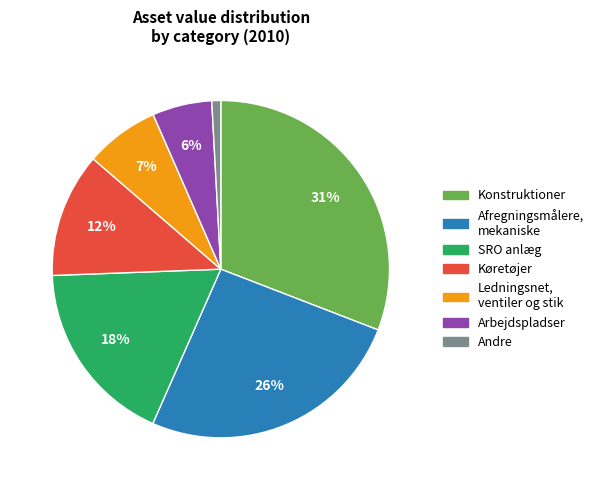

Which slice is the smallest?

Andre